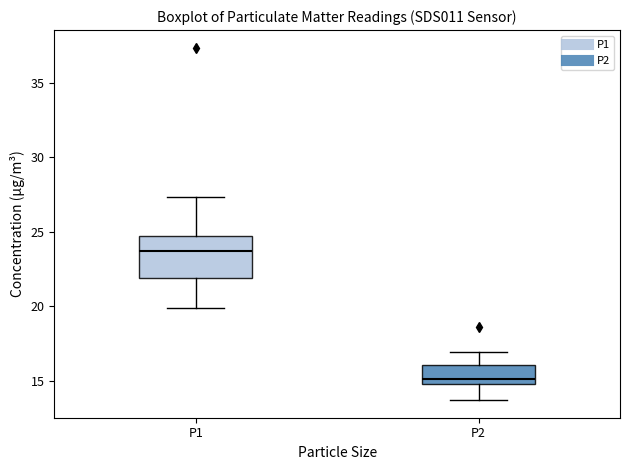

Which box's median line is the highest?

P1